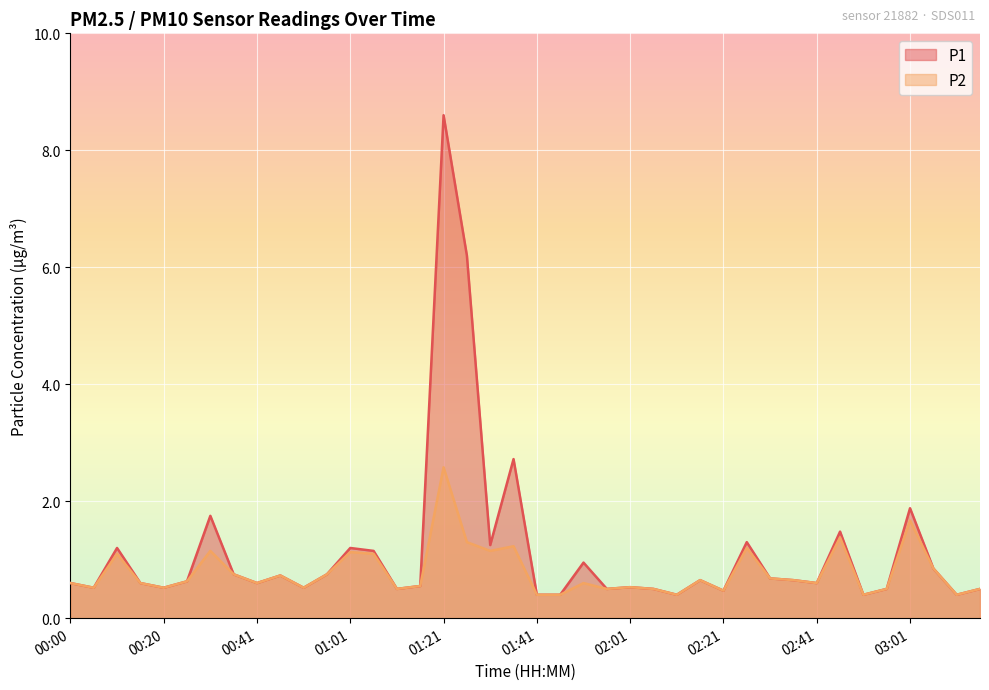

At which category does P1 reach its first local peak?

00:10